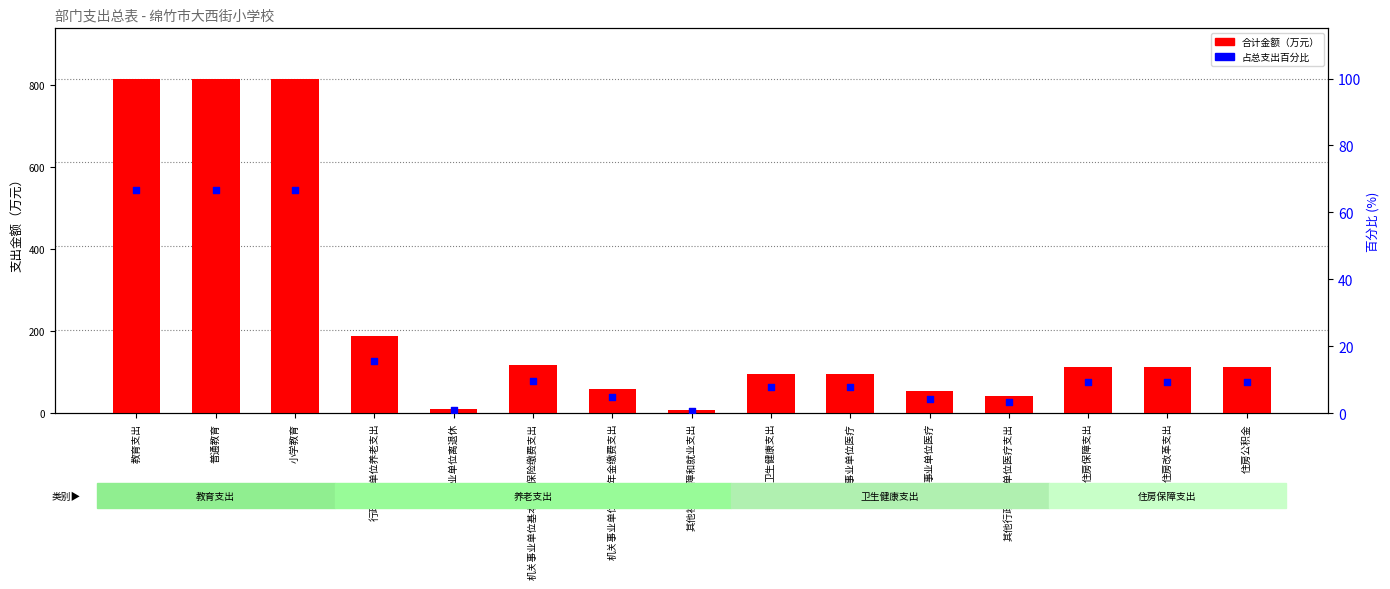

What is the total value across all series at 事业单位离退休?

12.0